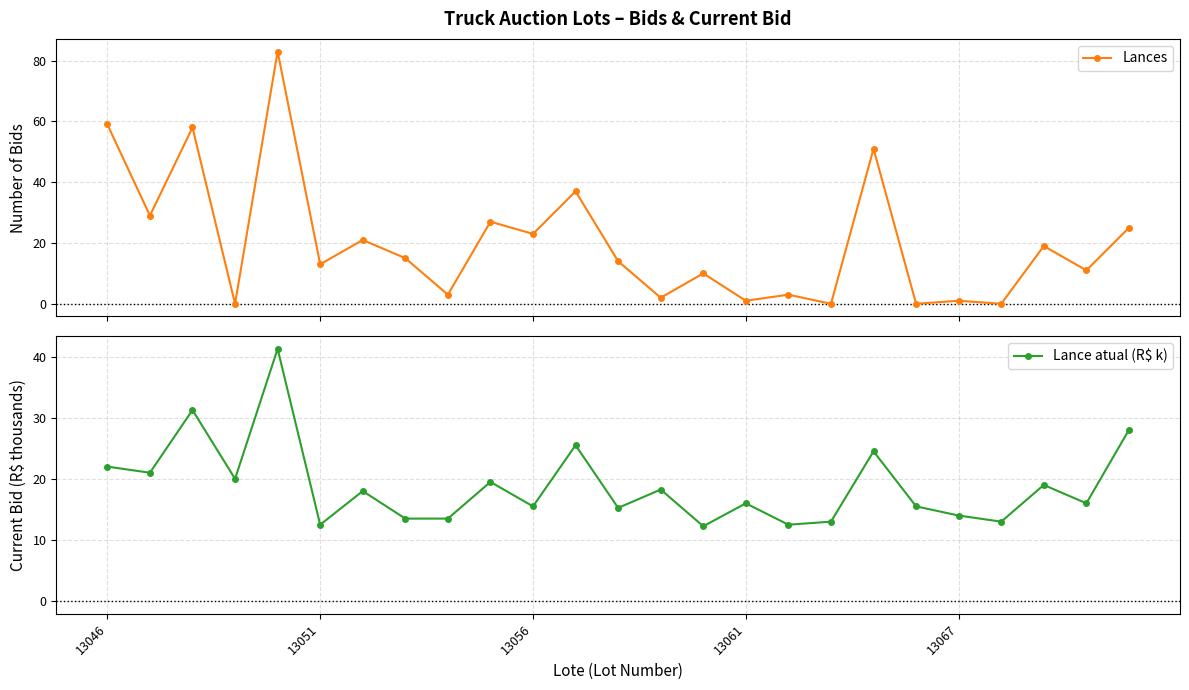

True or false: Lance atual (R$ k) has more than 2 points higher than both neighbors.

True